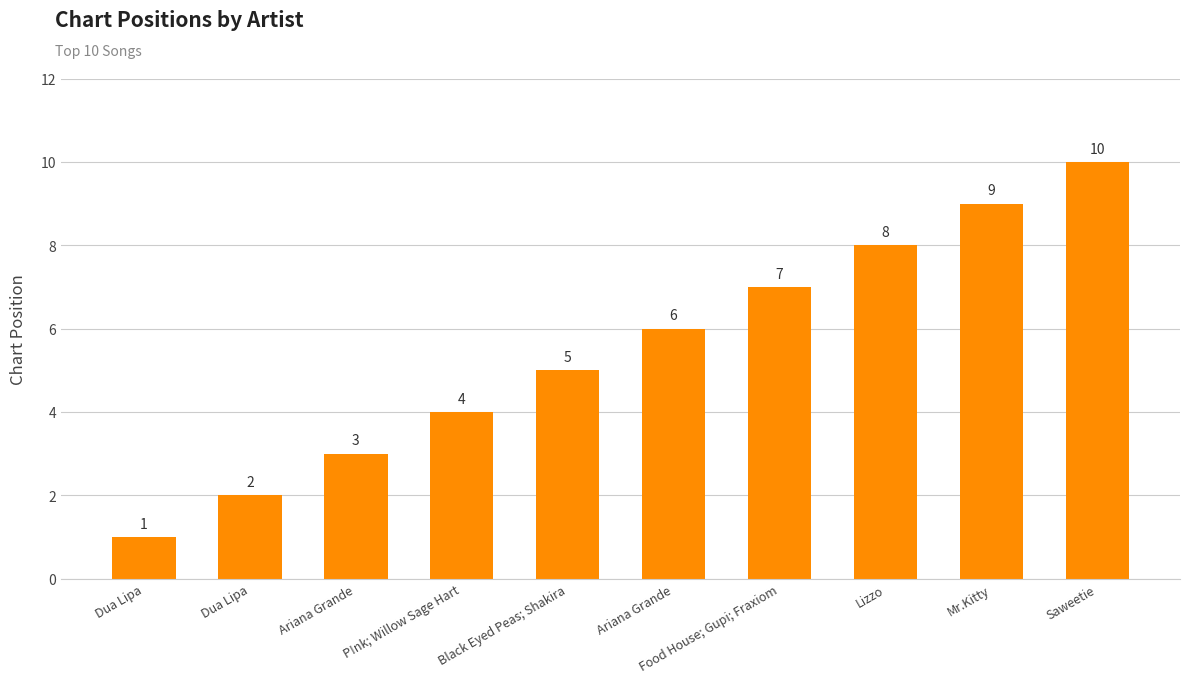

Count the number of categories in the chart.

10